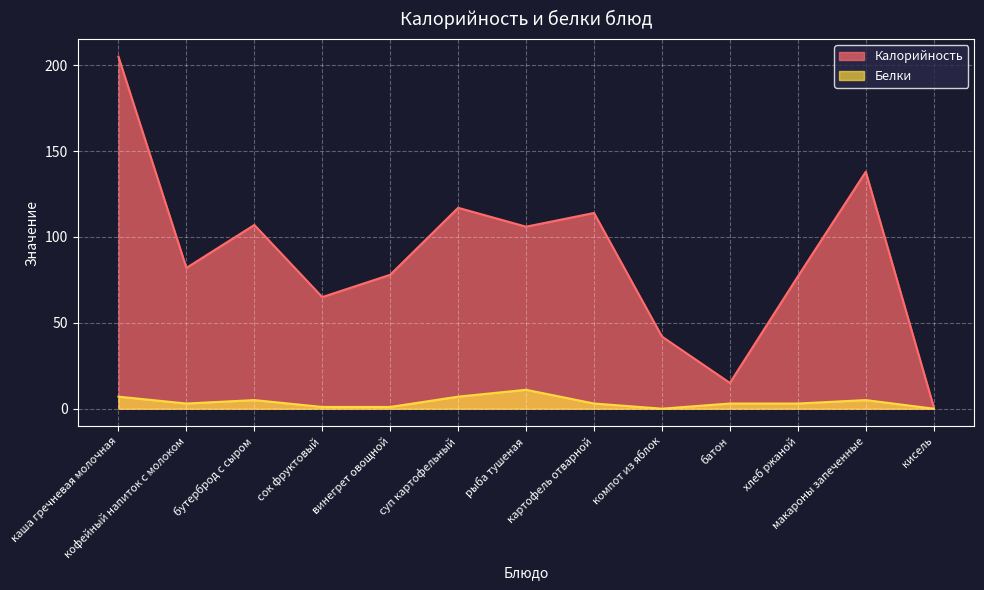

Which series has the widest spread of values?

Калорийность